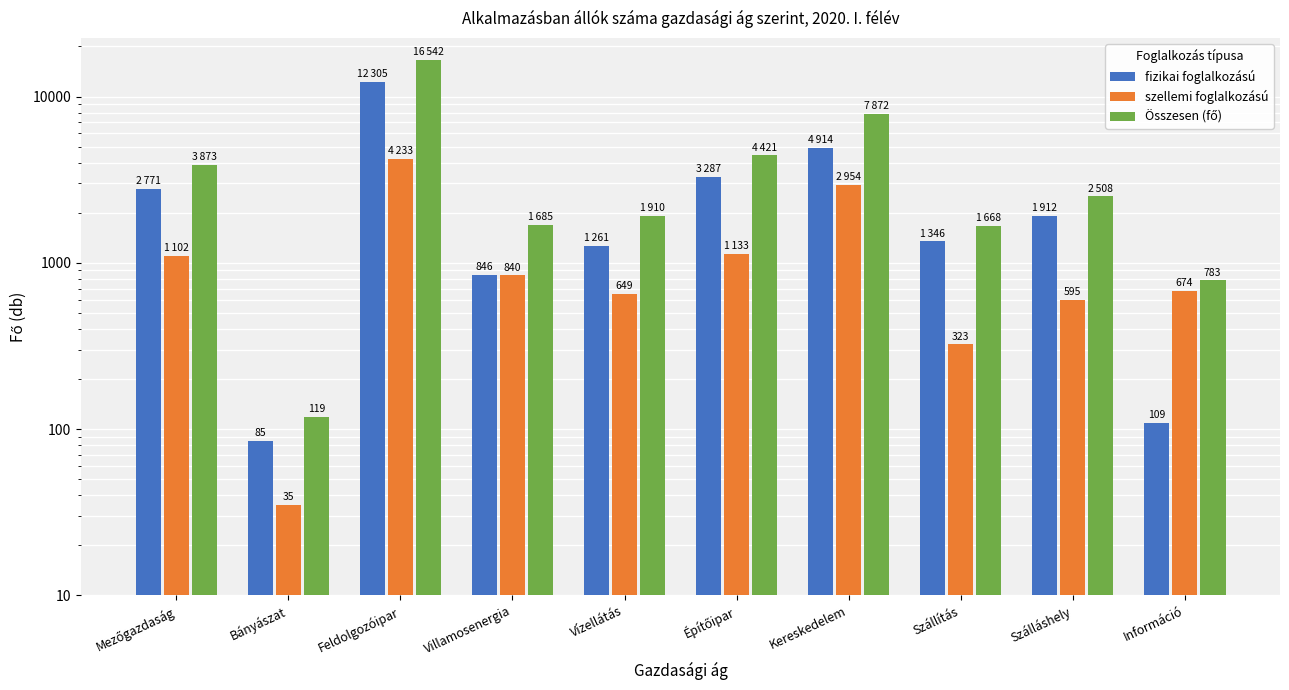

What is the highest value of the szellemi foglalkozású series?

4233